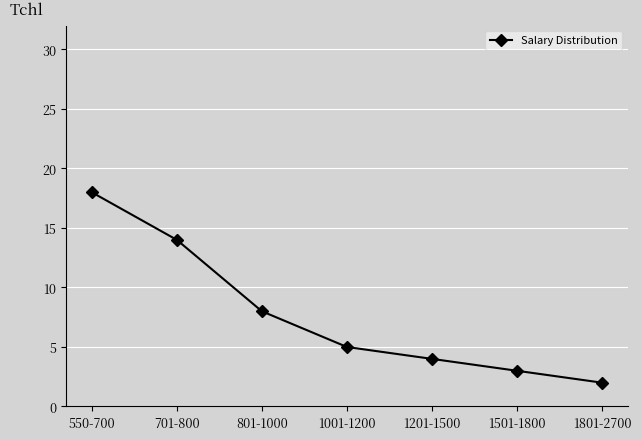

What is the maximum value shown in the chart?

18